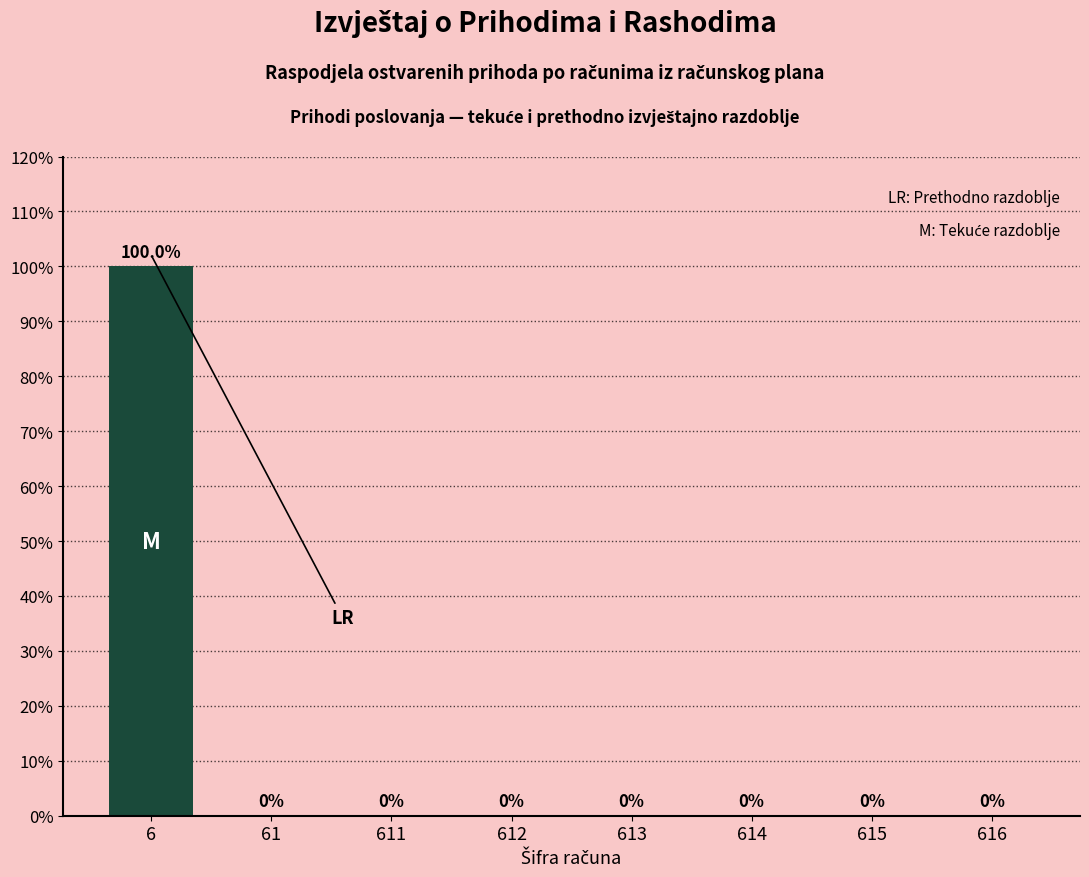

Reading left to right, list all the values displayed in this chart.

6=100	61=0	611=0	612=0	613=0	614=0	615=0	616=0